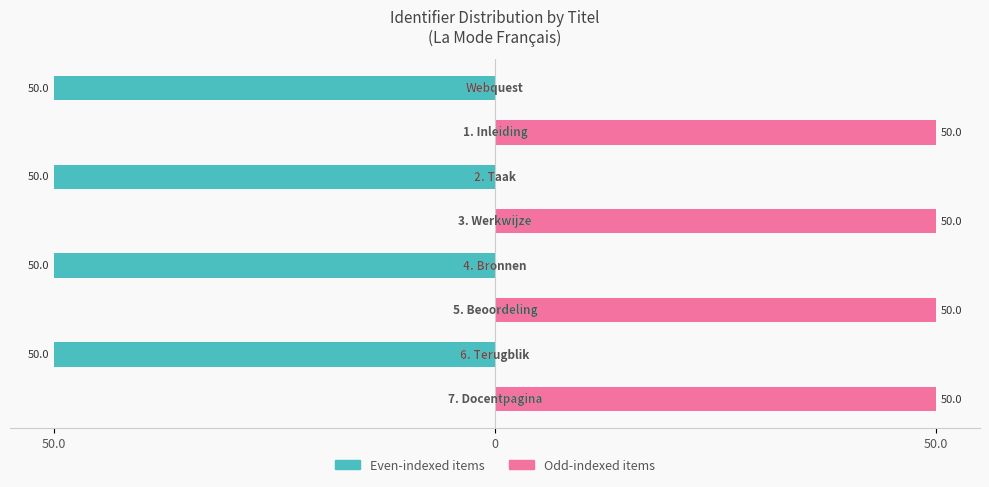

Reading left to right, extract all data points from this chart.

Even-indexed items: -50	0	-50	0	-50	0	-50	0
Odd-indexed items: 0	50	0	50	0	50	0	50